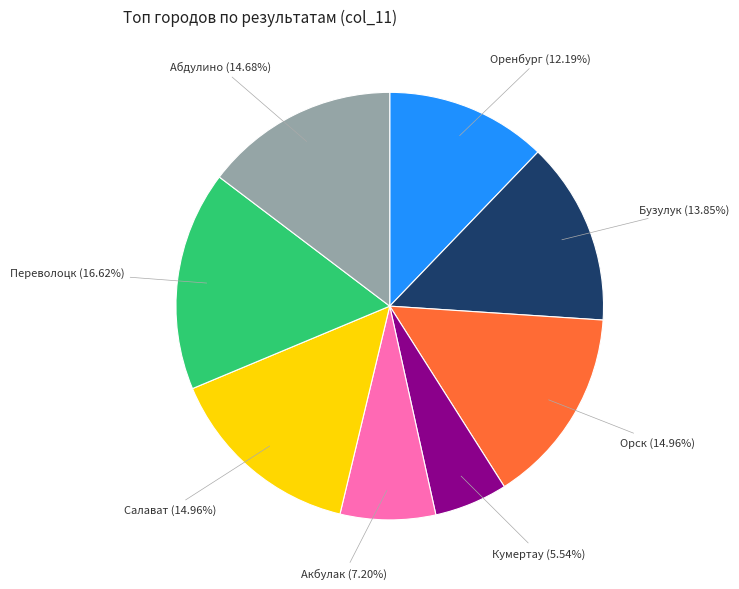

True or false: Салават accounts for 15% of the total.

True